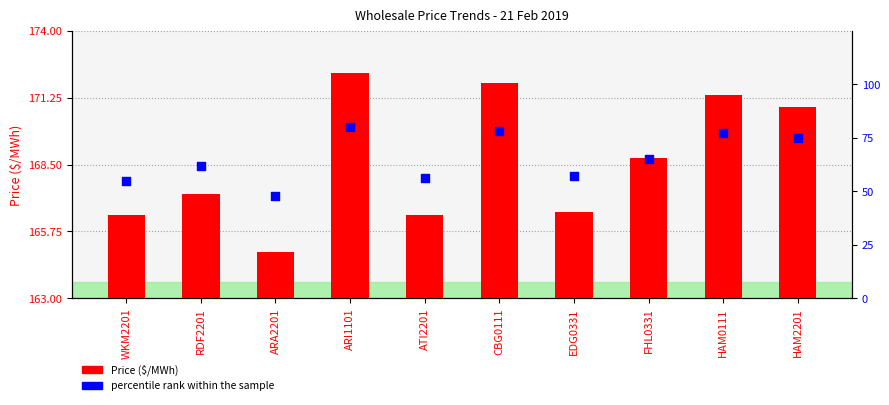

Is the value of Price ($/MWh) at ARA2201 greater than the value of percentile rank within the sample at RDF2201?

Yes